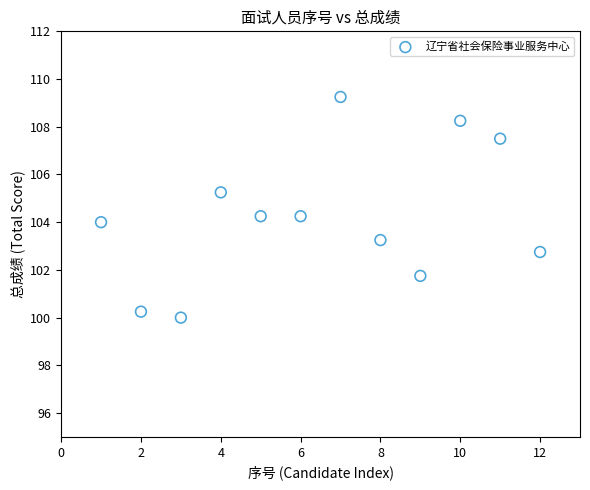

What is the average X value?

6.5